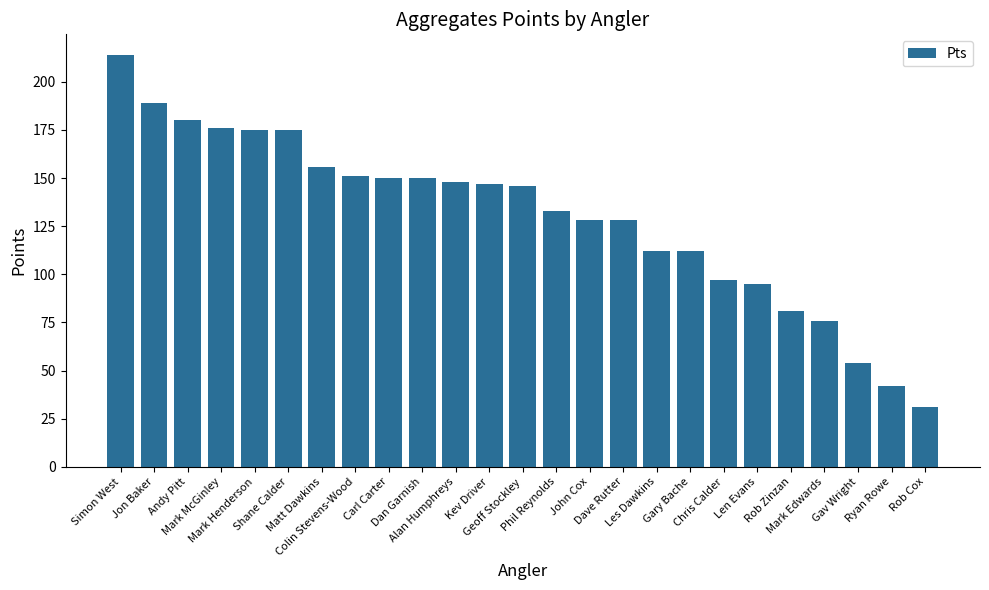

What is the approximate value at Colin Stevens-Wood, to the nearest 50?

150